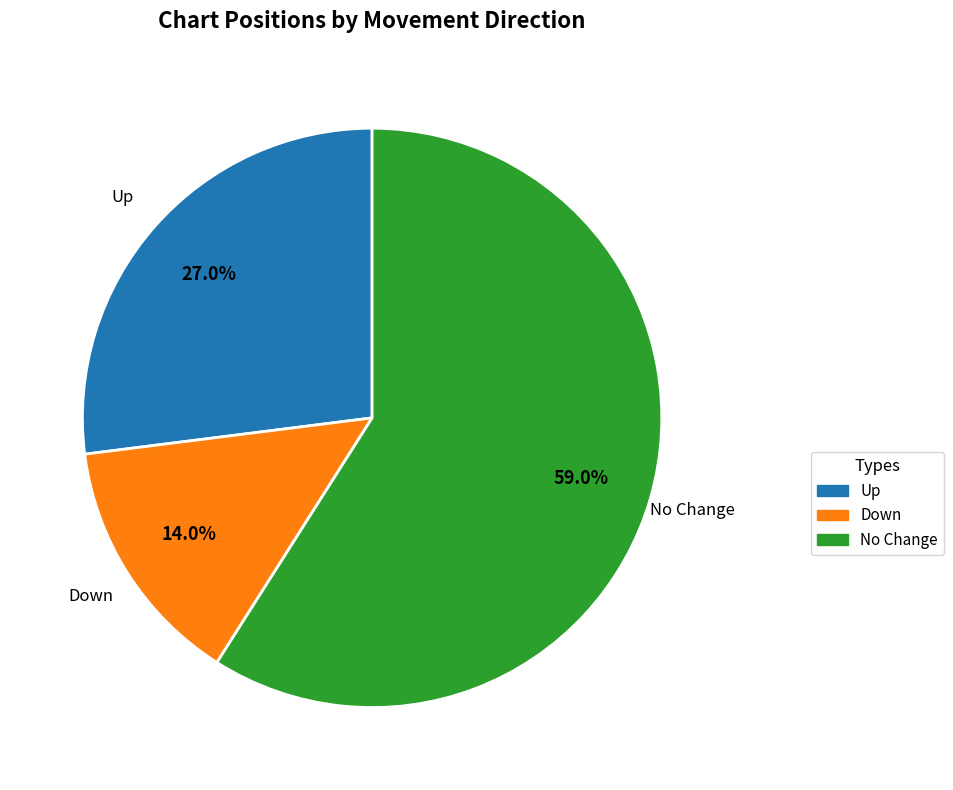

Is there a majority slice in this chart?

Yes